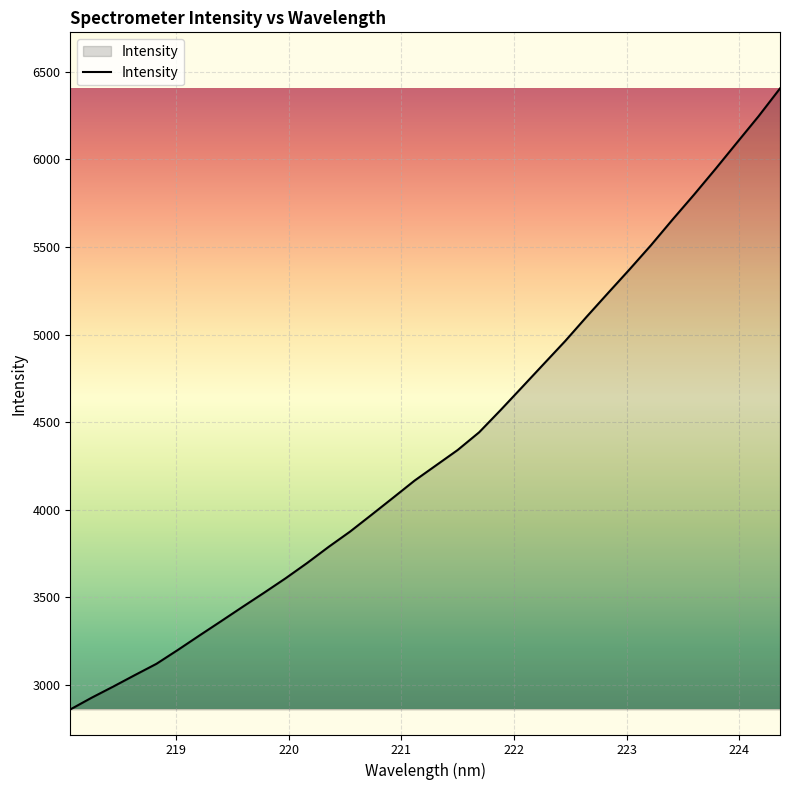

What is the difference between the maximum and minimum values?

3544.5